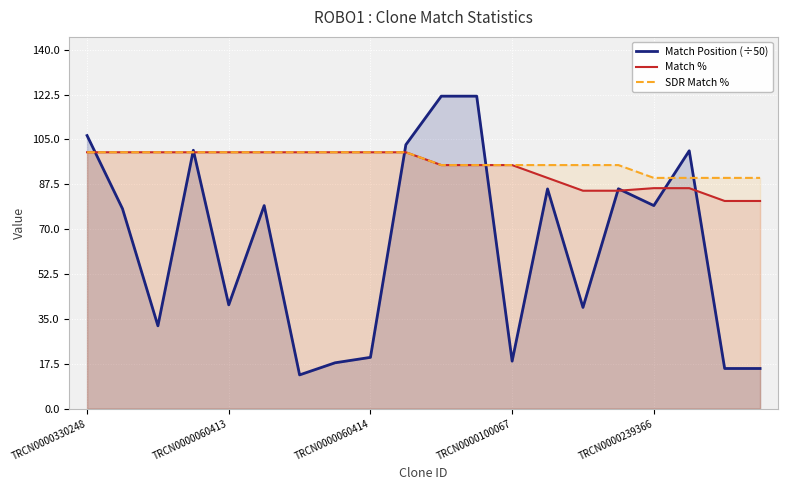

True or false: SDR Match % has more than 0 points higher than both neighbors.

False